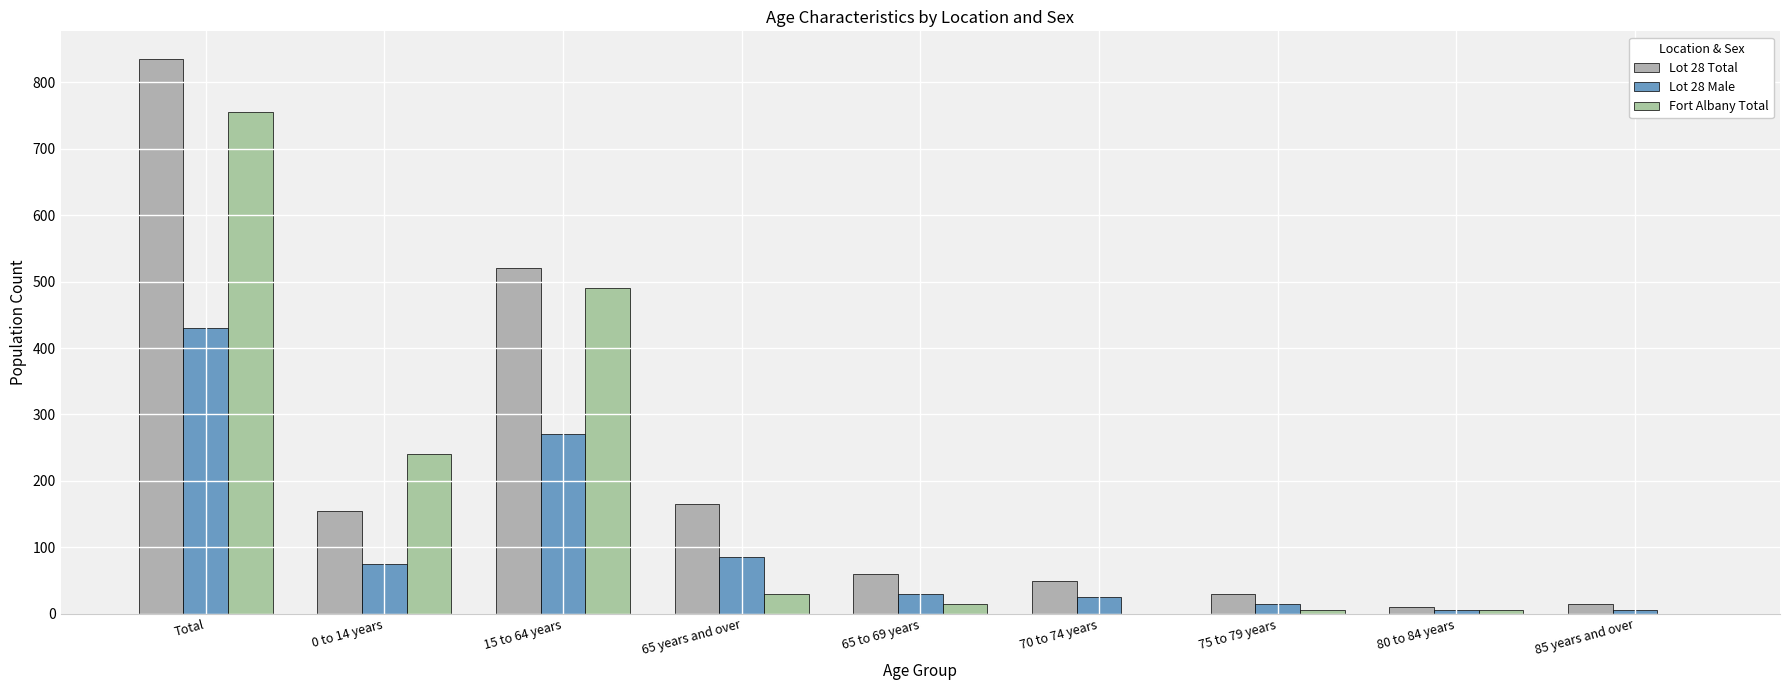

The Fort Albany Total series shows 5 at 75 to 79 years. True or false?

True